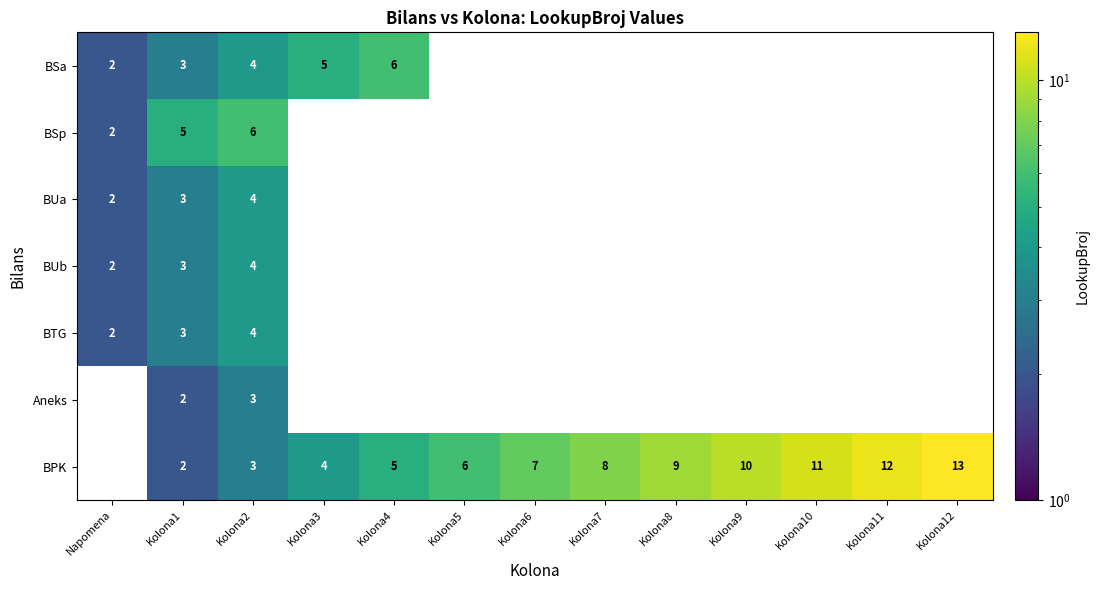

The BSa series shows 6 at Kolona2. True or false?

False